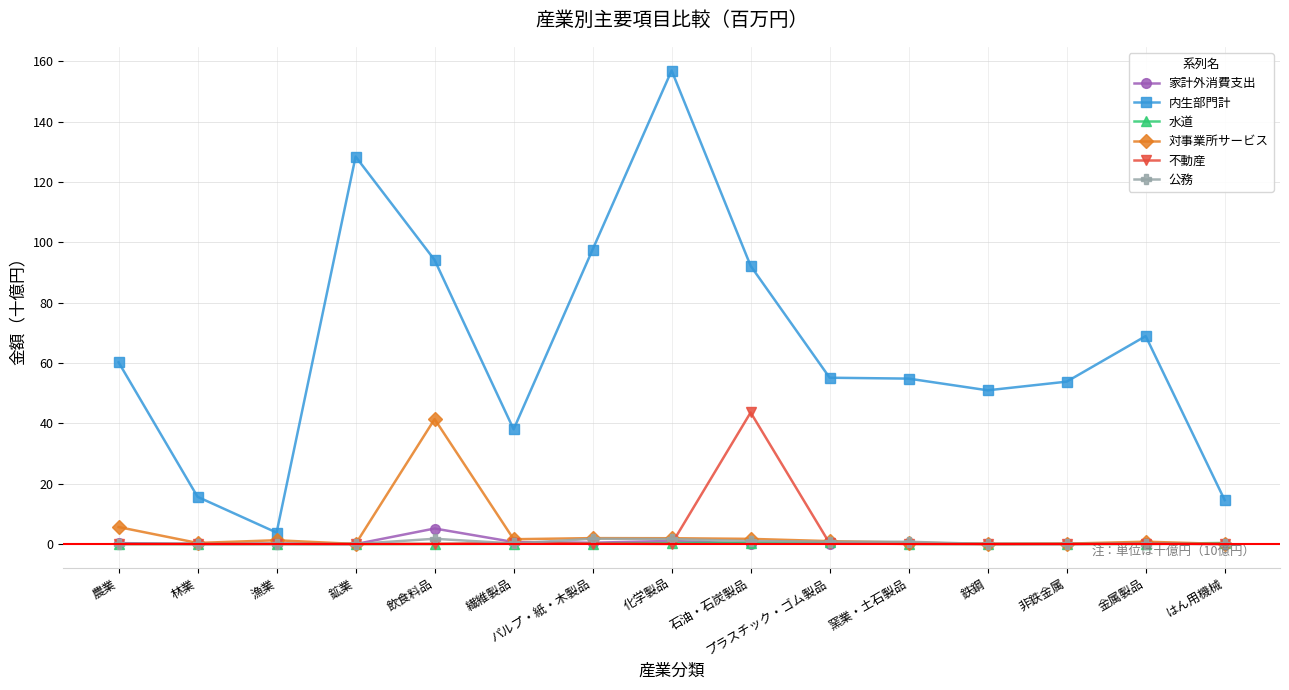

Does the chart have visible grid lines?

Yes